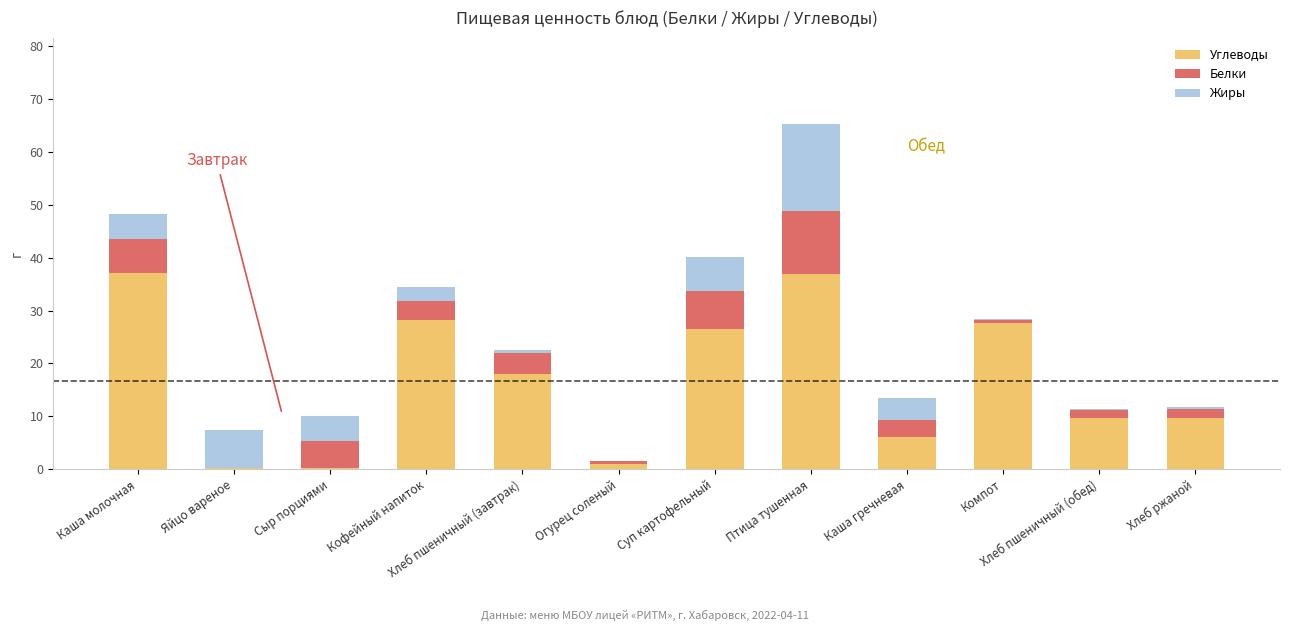

The Углеводы series shows 9.7 at Хлеб ржаной. True or false?

True